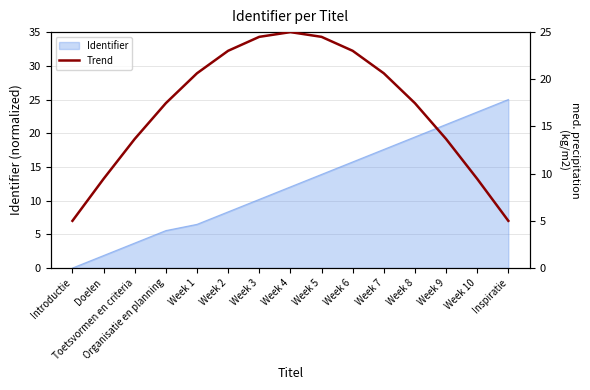

What is the highest value of the Identifier series?

25.0